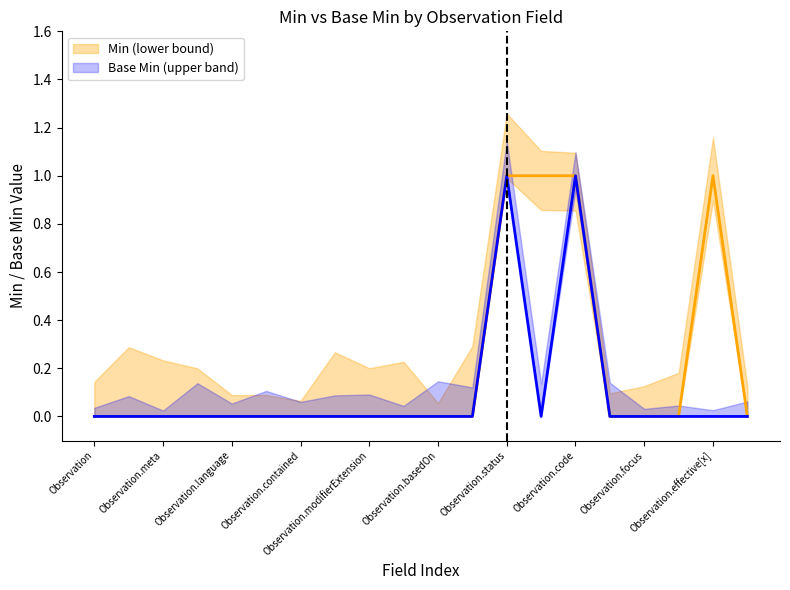

What is the difference between the second highest and minimum values in the Base Min (upper band) series?

1